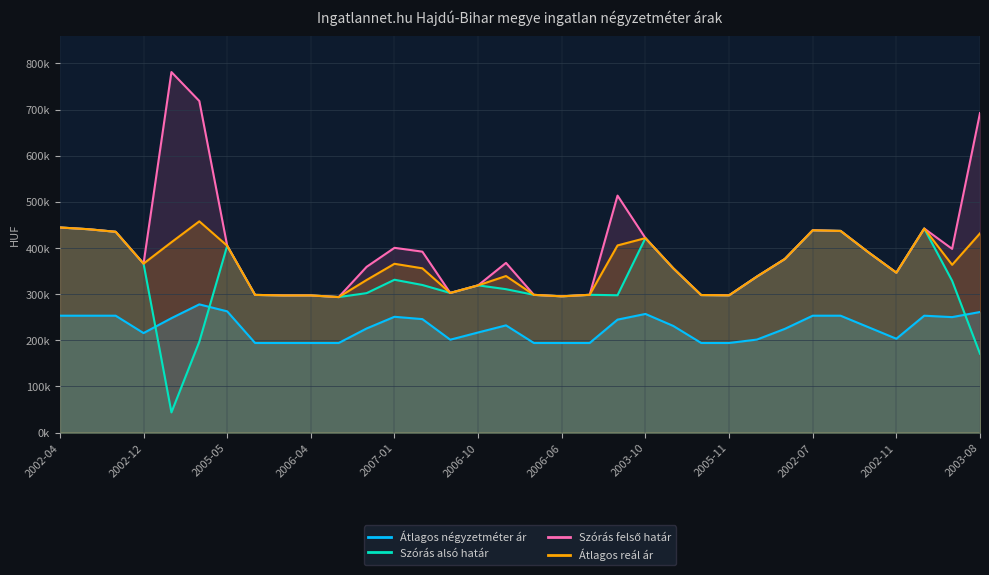

What is the label of the 34th point from the right?

2002-04